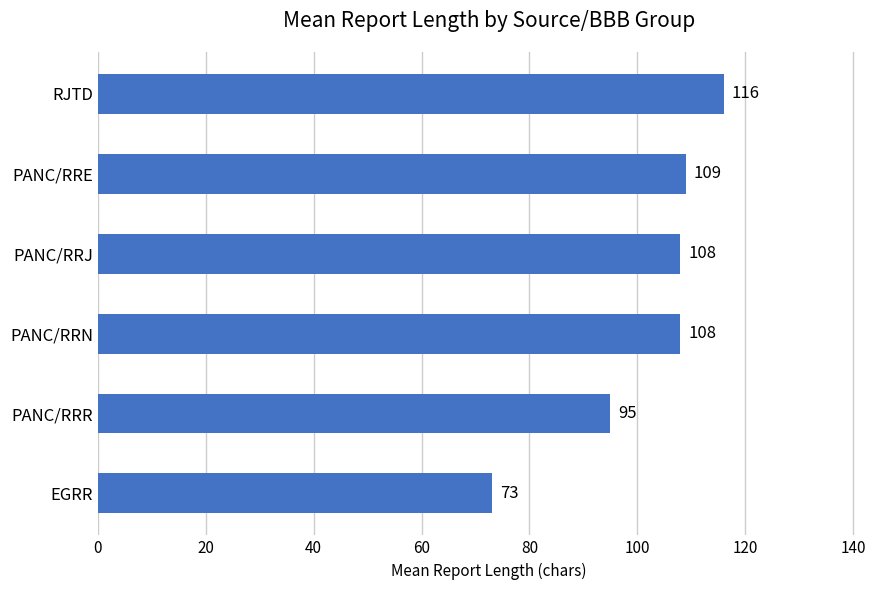

What is the difference between the values at PANC/RRE and RJTD?

7